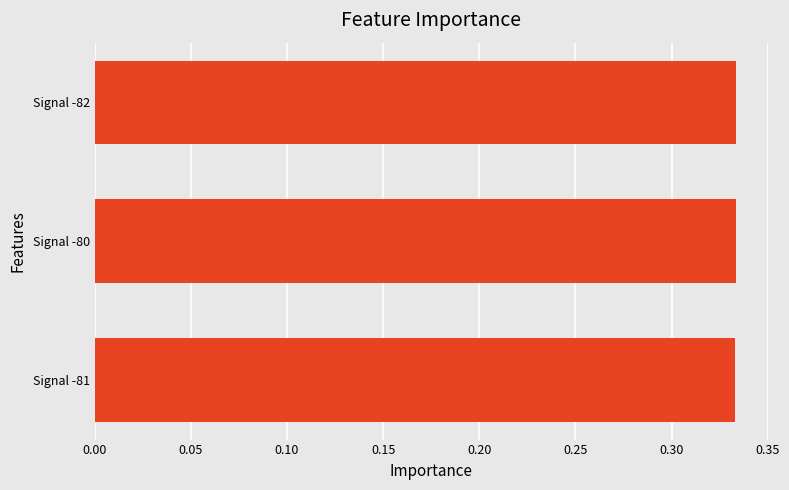

What is the sum of the values at Signal -81 and Signal -80?

0.7